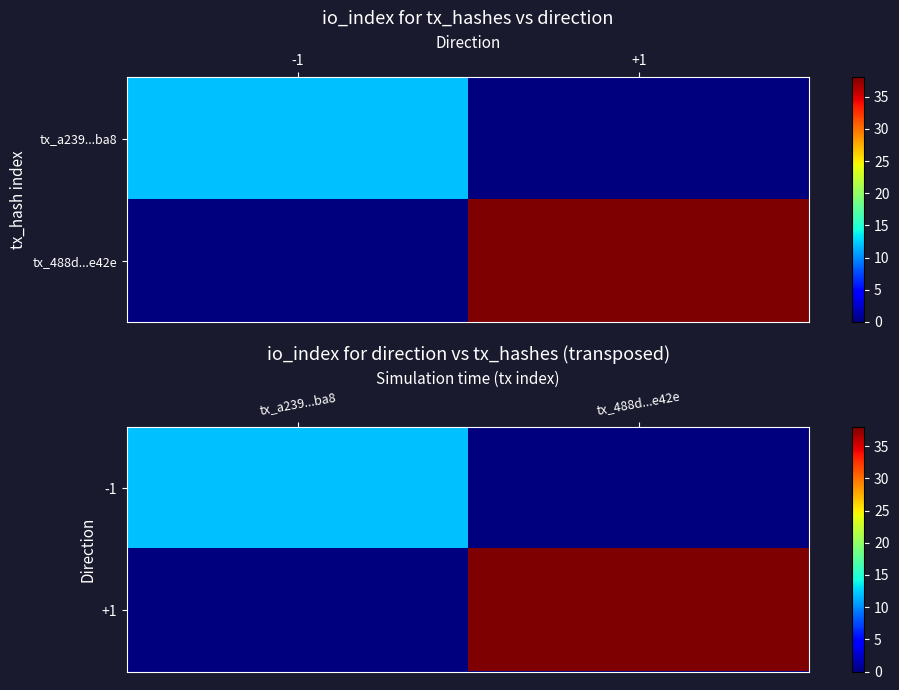

True or false: -1 has a value of -4 at tx_488d...e42e.

False